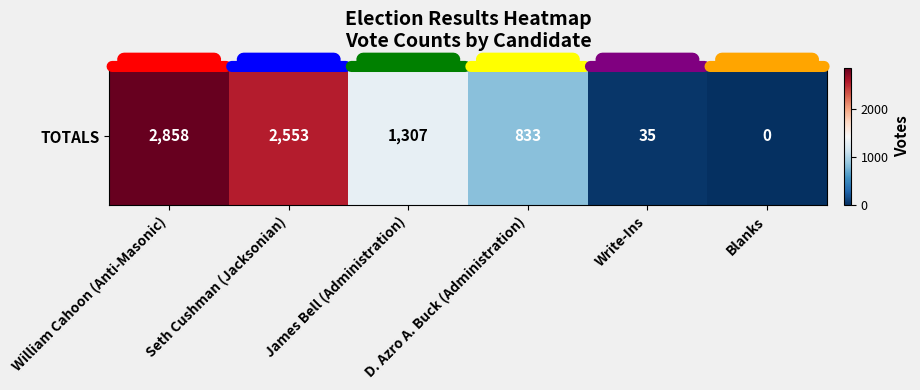

Rank the categories by value from highest to lowest.

William Cahoon (Anti-Masonic), Seth Cushman (Jacksonian), James Bell (Administration), D. Azro A. Buck (Administration), Write-Ins, Blanks